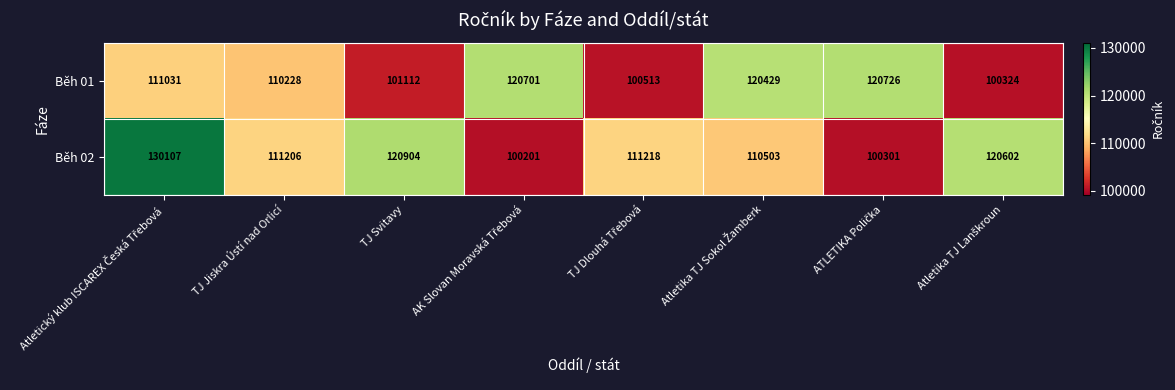

What is the smallest value displayed?

100201